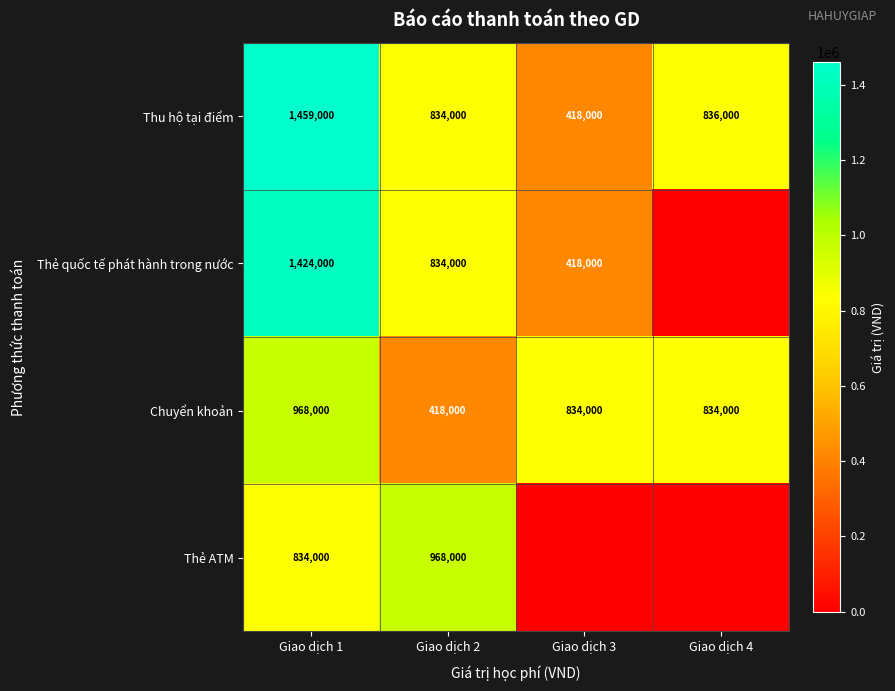

Read the Chuyển khoản value at Giao dịch 1, to the nearest 10.

968000